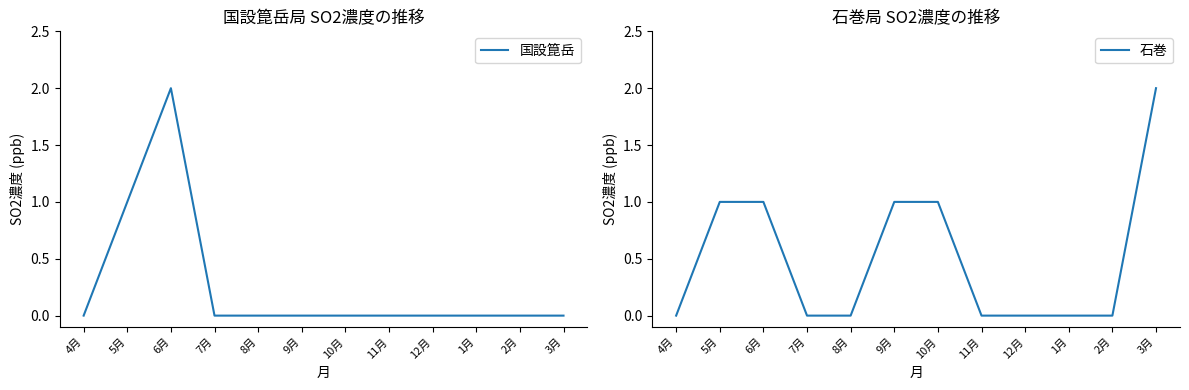

What is the difference between the maximum and minimum values in the 国設箟岳 series?

2